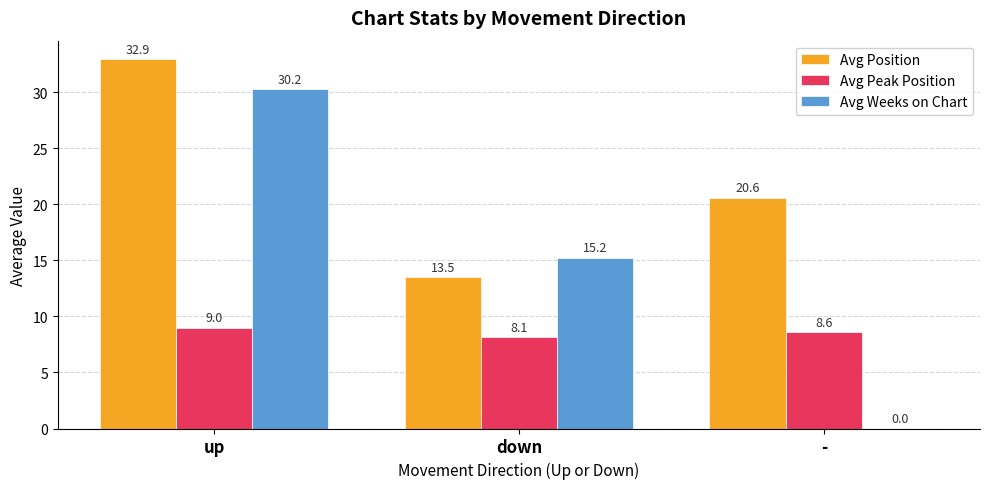

The Avg Position series shows 20.6 at -. True or false?

True